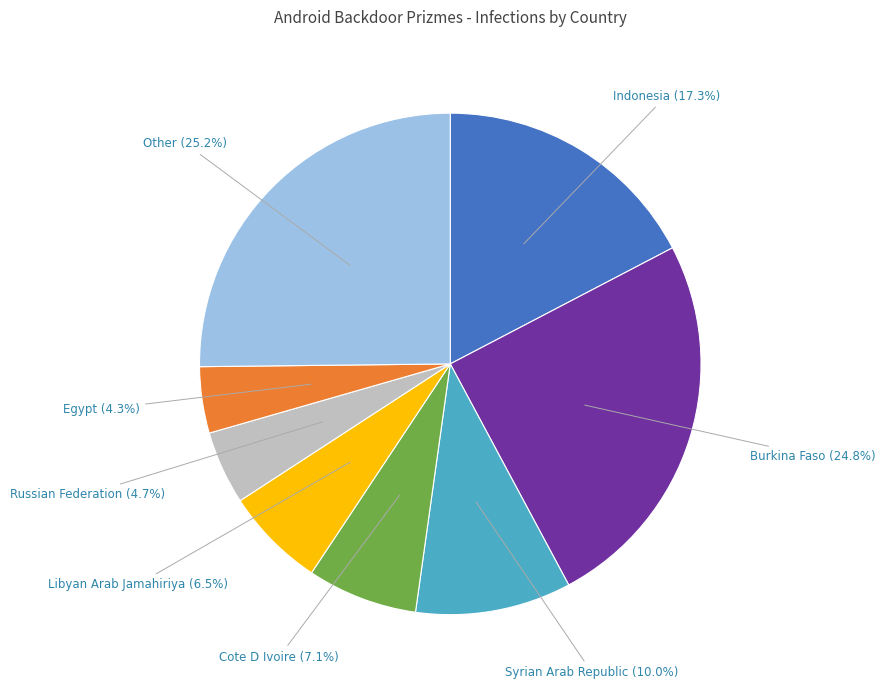

Approximately how many times larger is the value at Other compared to Egypt?

5.9